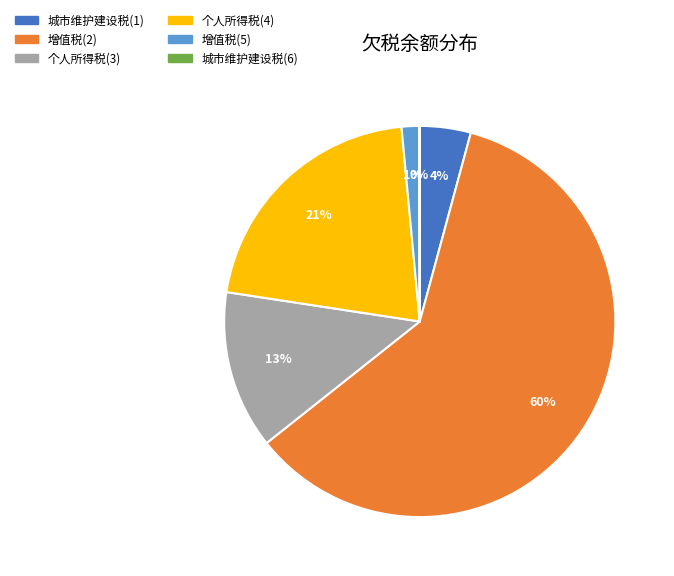

To the nearest percent, what percentage of the pie is 城市维护建设税(1)?

4%